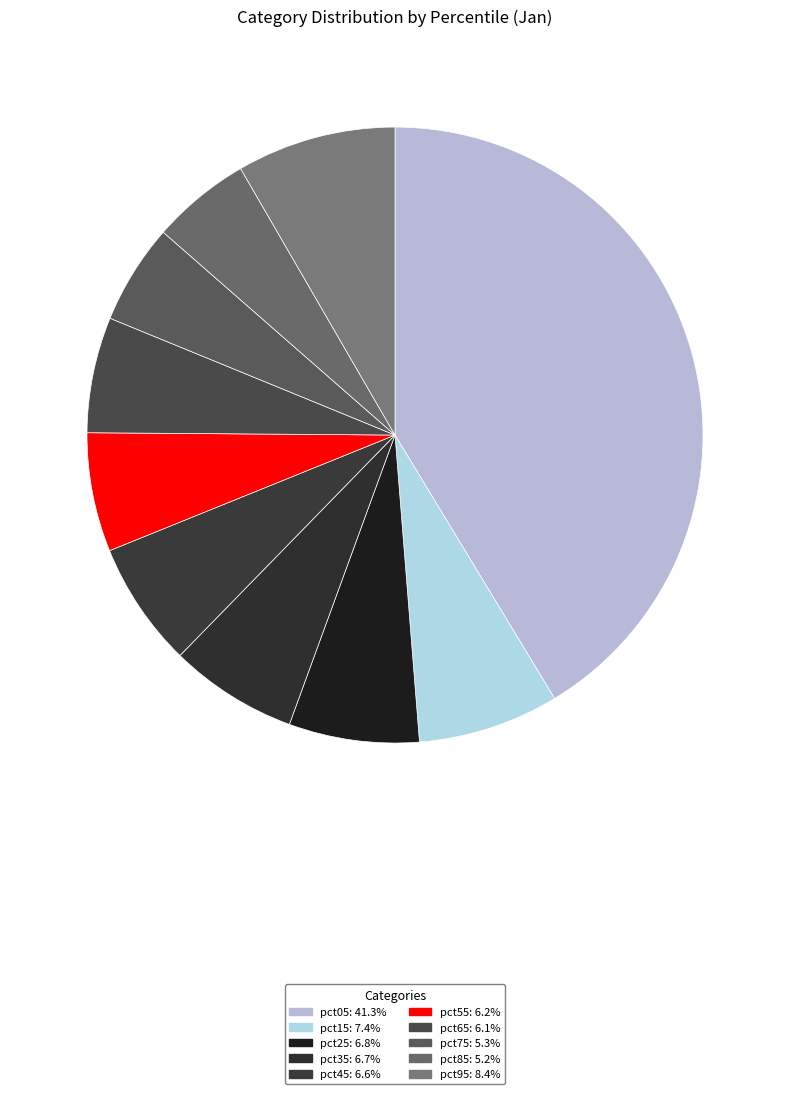

Which slice is the smallest?

pct85